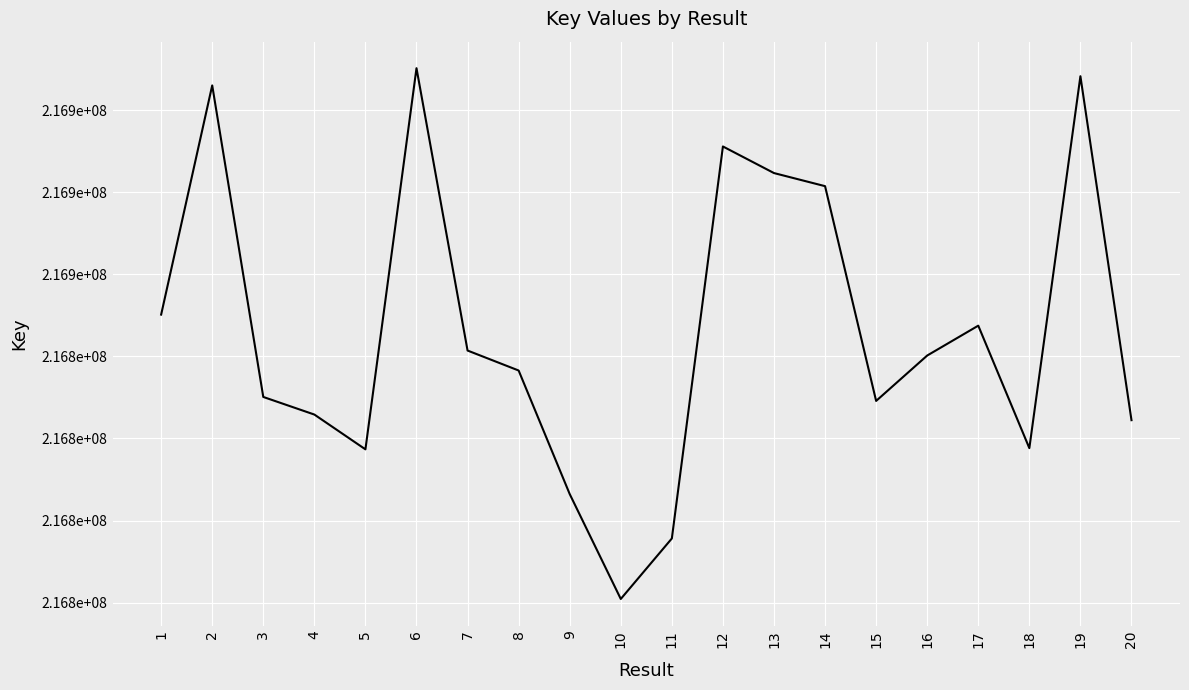

Reading right to left, what are all the values shown in this chart?

216824459	216908231	216817649	216847478	216840206	216829149	216881454	216884645	216891123	216795649	216780915	216806465	216836556	216841419	216910184	216817356	216825830	216830115	216905994	216850171